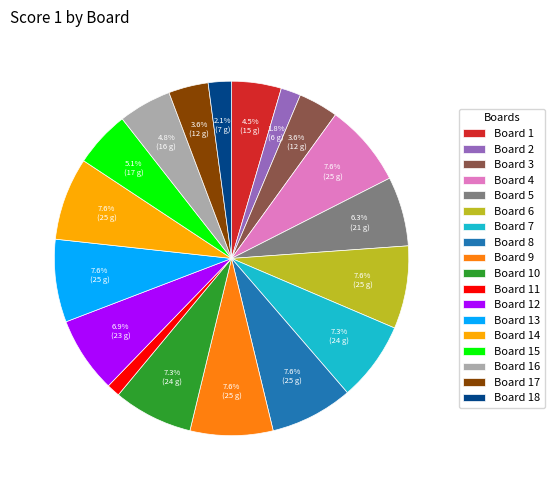

Does Board 18 represent more than half of the total?

No